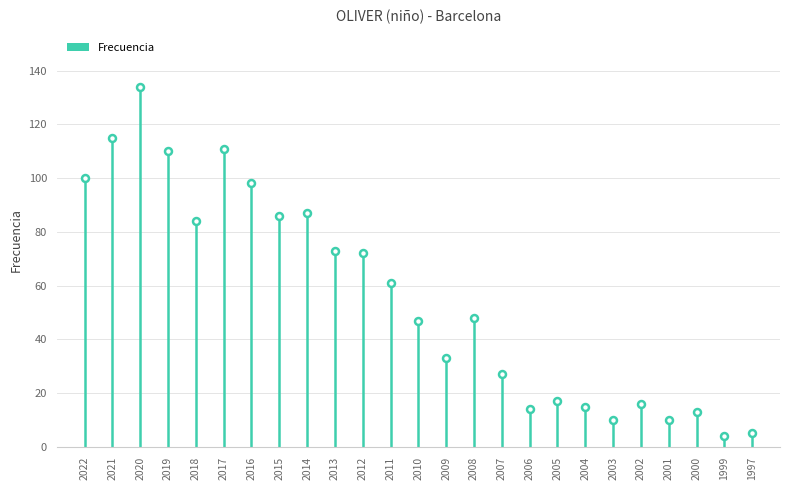

What is the value of the 11th bar from the left?

72